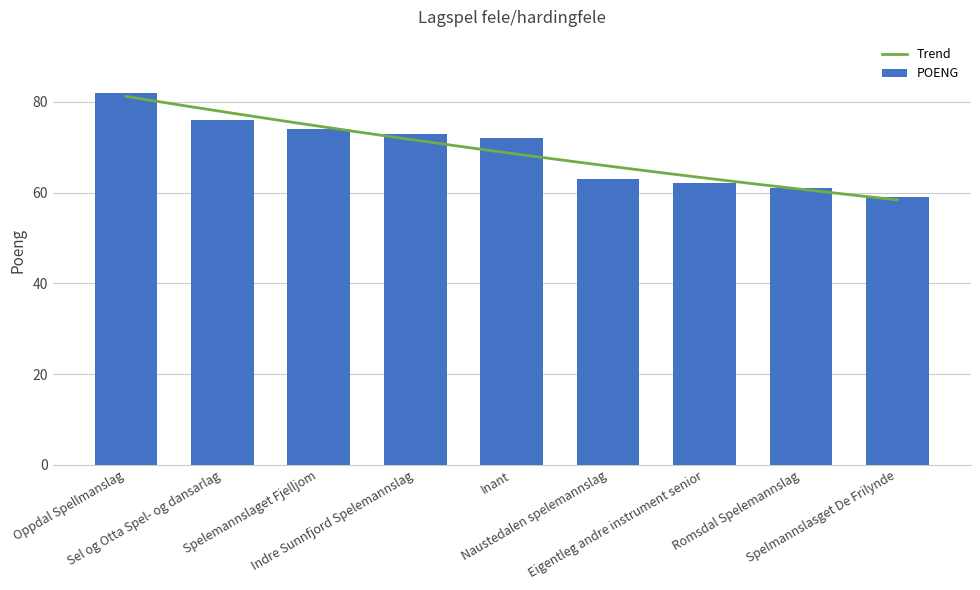

Rank the categories by value from highest to lowest.

Oppdal Spellmanslag, Sel og Otta Spel- og dansarlag, Spelemannslaget Fjelljom, Indre Sunnfjord Spelemannslag, Inant, Naustedalen spelemannslag, Eigentleg andre instrument senior, Romsdal Spelemannslag, Spelmannslasget De Frilynde